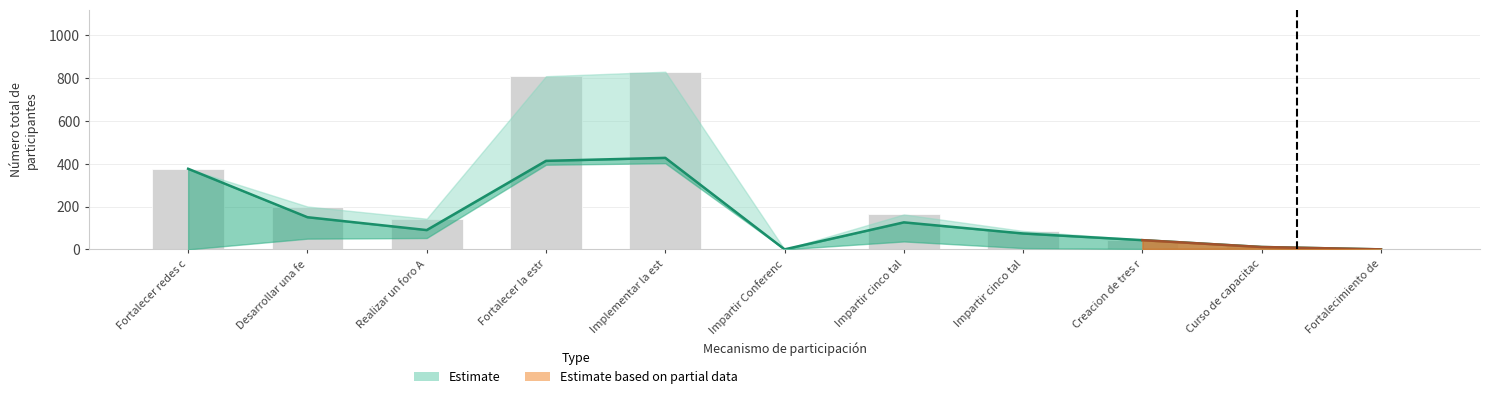

Where does the data first go above 143?

Fortalecer redes c